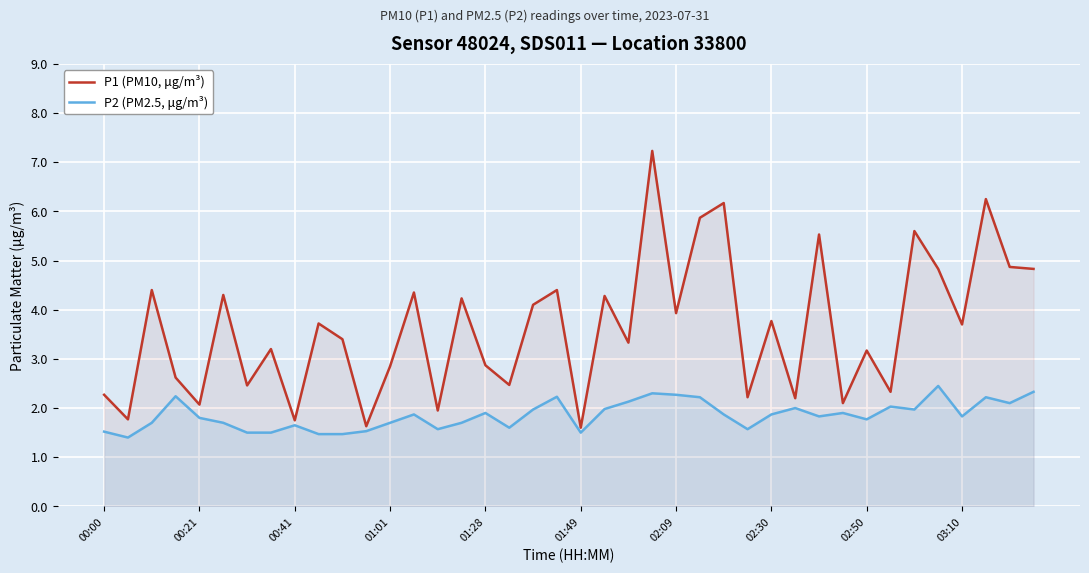

True or false: P2 (PM2.5, μg/m³) and P1 (PM10, μg/m³) cross at least once.

False